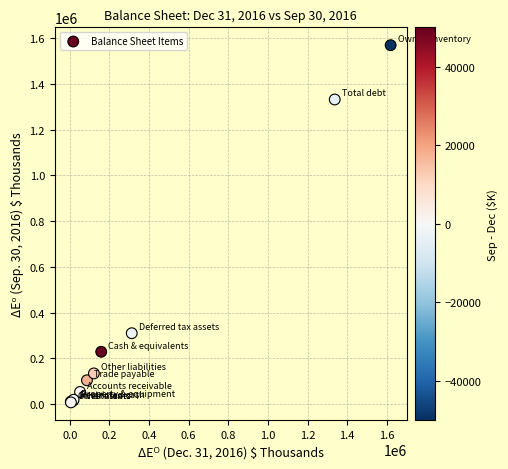

What Y value in the scatter plot is closest to 788400?

309955